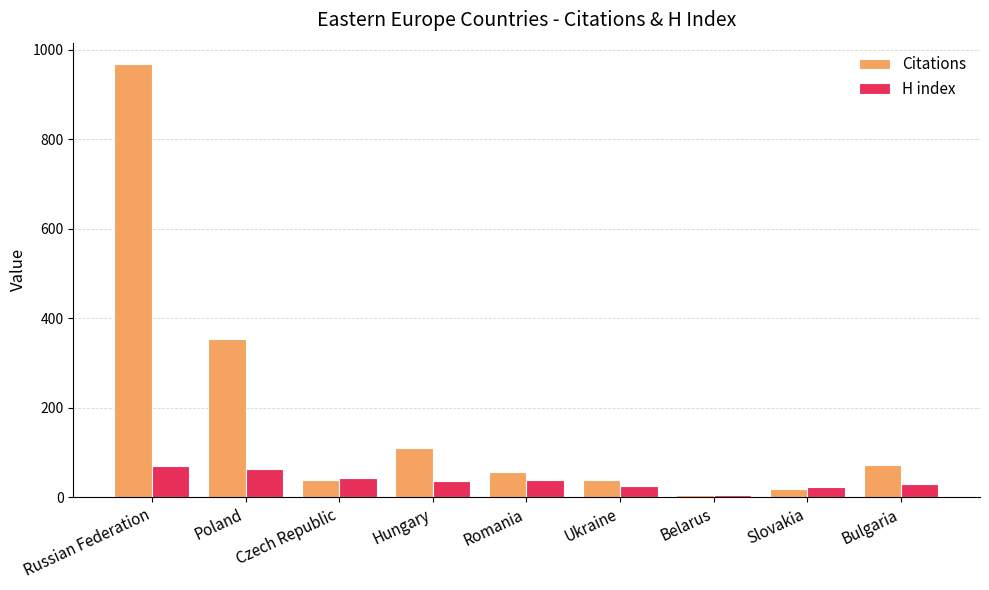

Does the chart contain stacked bars?

No